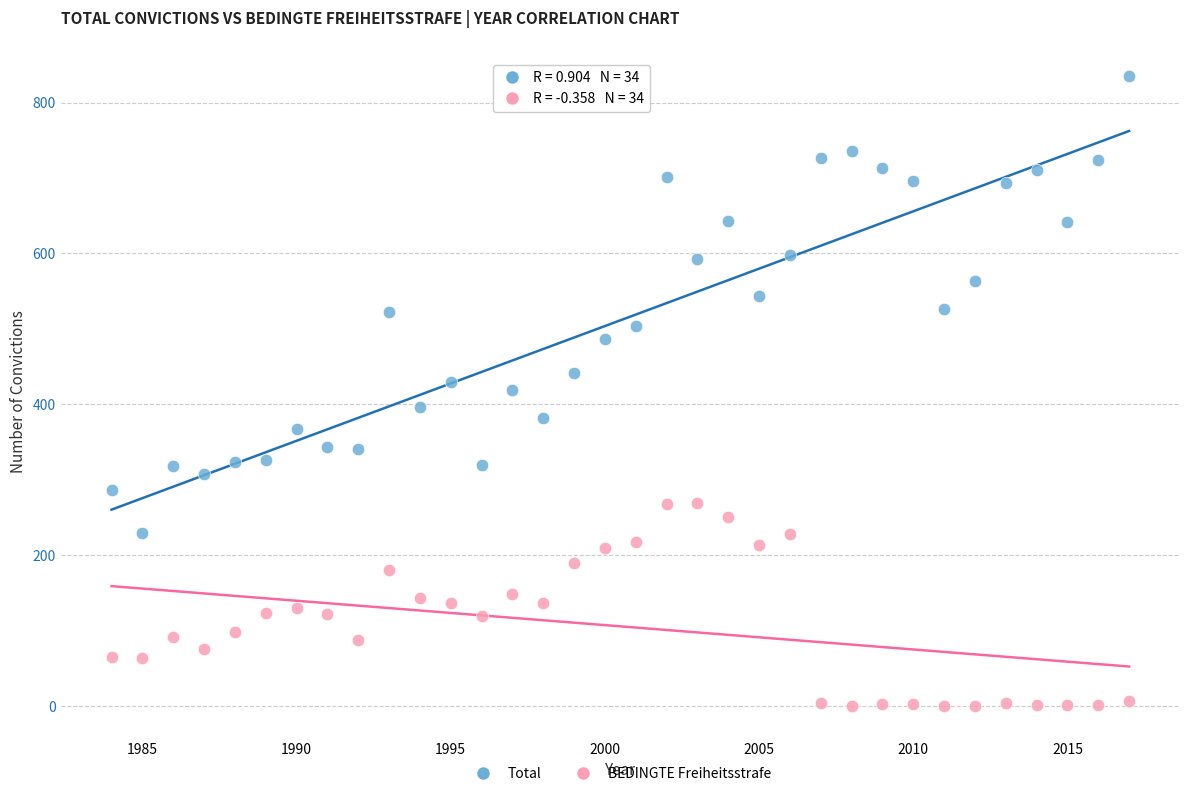

Which series reaches the minimum Y coordinate?

BEDINGTE Freiheitsstrafe